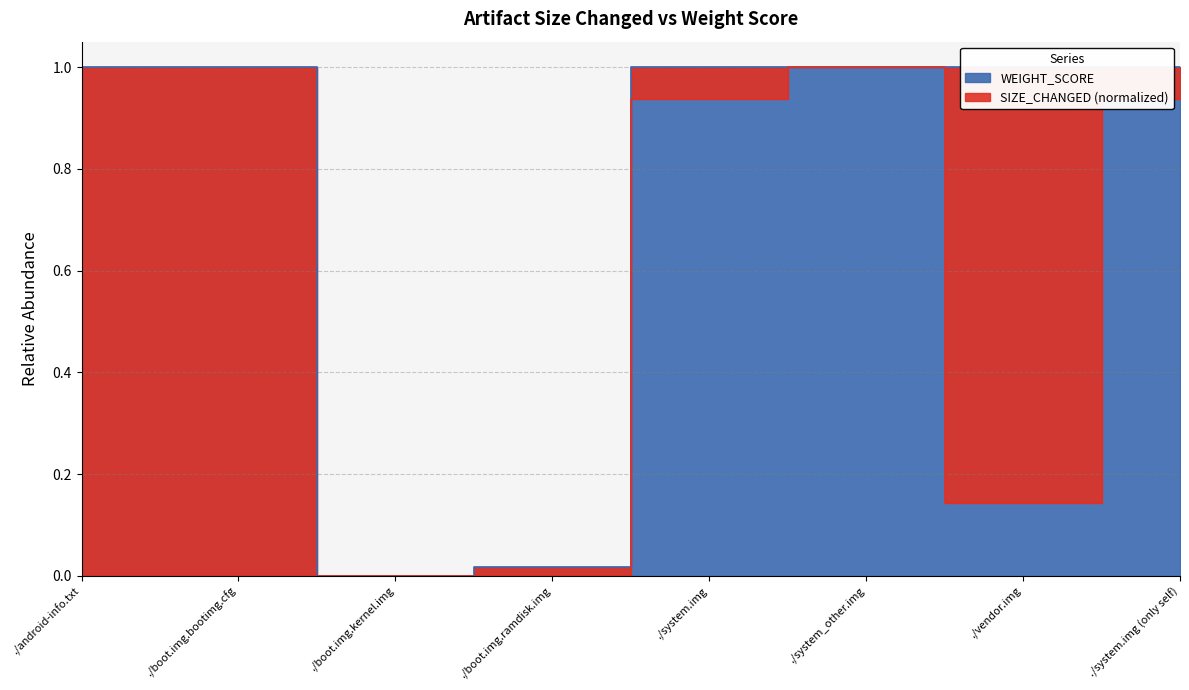

What position from the right is ./android-info.txt?

8